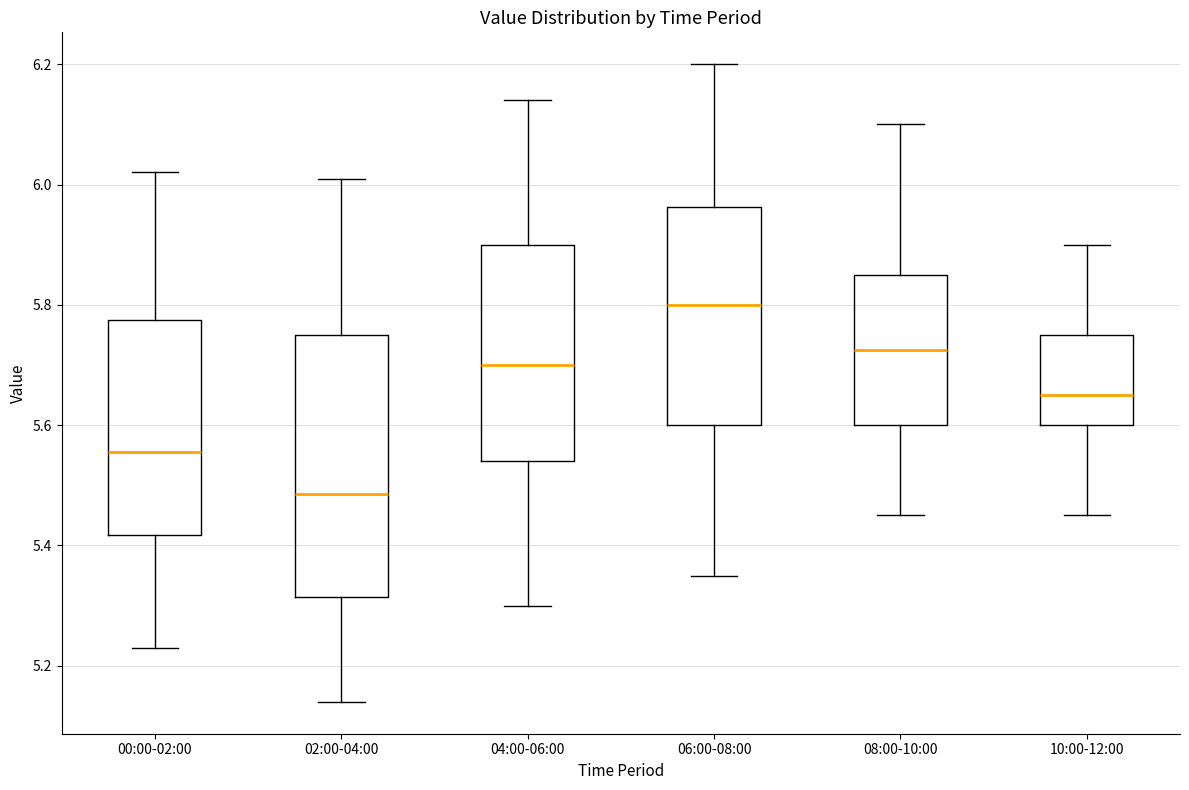

Reading left to right, transcribe this box plot: for each box, give where its median line is, the range the box spans, and where its two whiskers end, as read against the y-axis. The values are not printed on the chart, so give them approximately, as read against the axis.

00:00-02:00: median 5.56, box 5.42 to 5.78, whiskers 5.24 to 6.02
02:00-04:00: median 5.48, box 5.32 to 5.76, whiskers 5.14 to 6.02
04:00-06:00: median 5.70, box 5.54 to 5.90, whiskers 5.30 to 6.14
06:00-08:00: median 5.80, box 5.60 to 5.96, whiskers 5.36 to 6.20
08:00-10:00: median 5.72, box 5.60 to 5.86, whiskers 5.46 to 6.10
10:00-12:00: median 5.66, box 5.60 to 5.76, whiskers 5.46 to 5.90